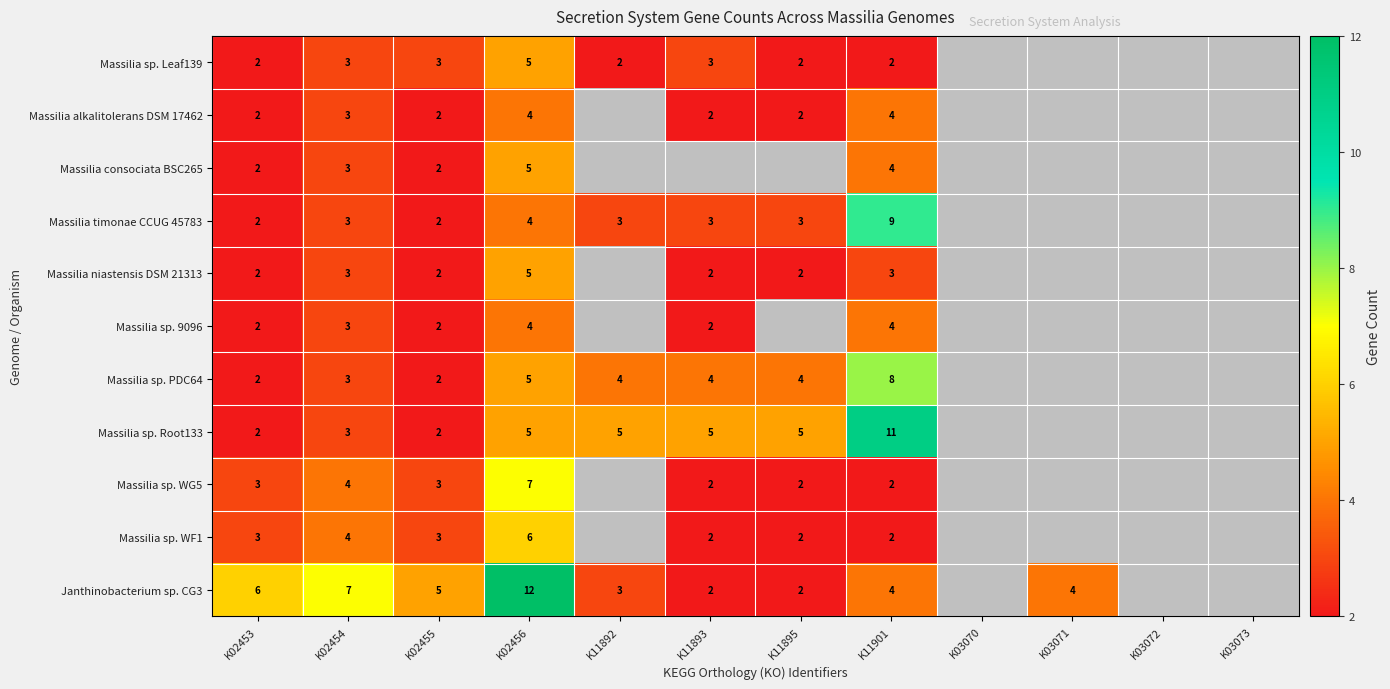

At which category does the chart reach its minimum across all series?

K02453